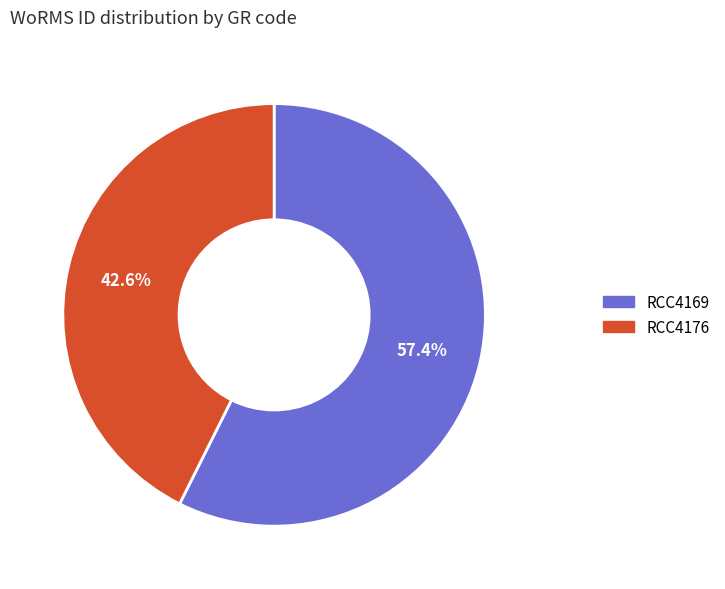

How many slices are in this pie chart?

2